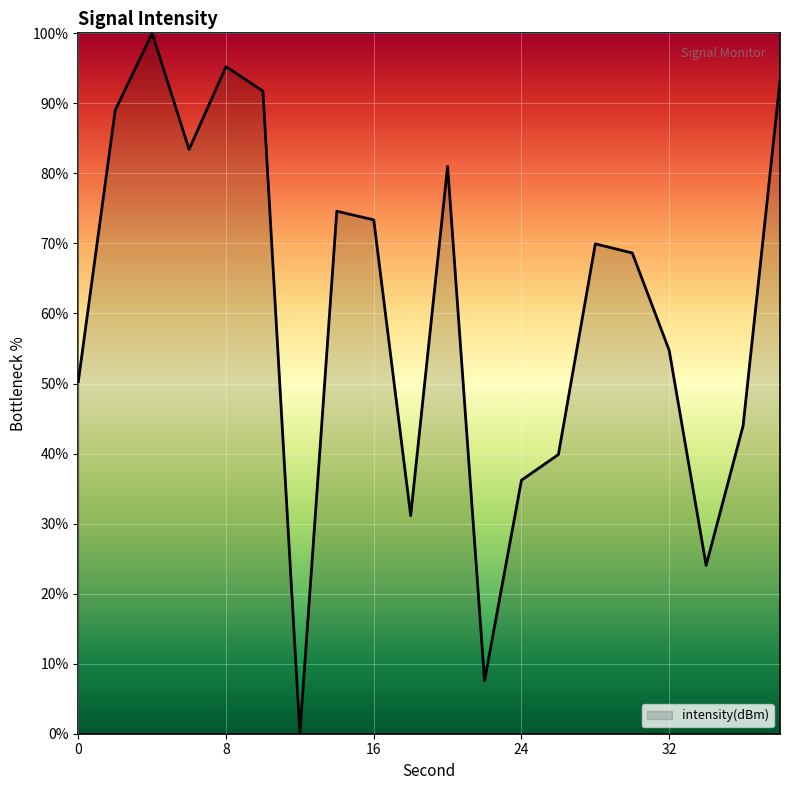

What is the greatest value displayed?

100.0